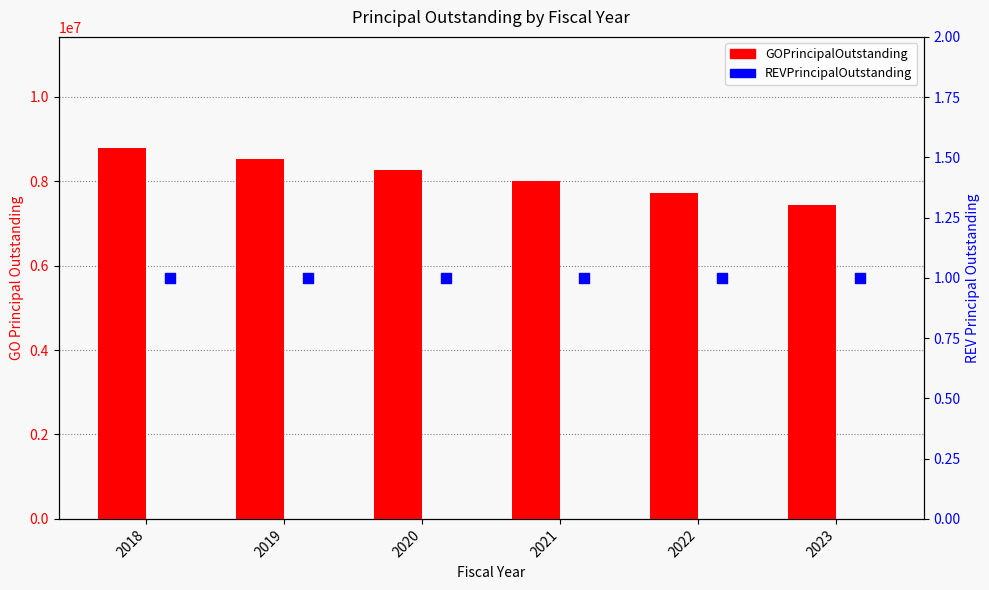

Which series reaches the minimum Y coordinate?

REVPrincipalOutstanding